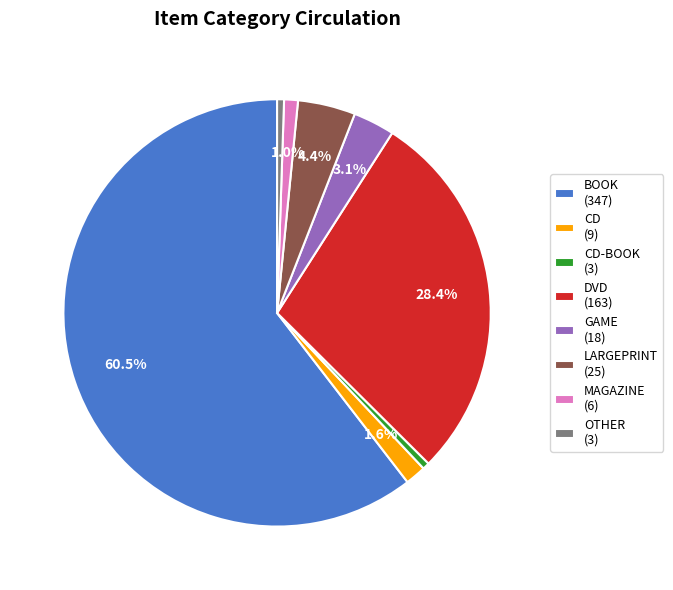

Which category has the biggest portion of the pie?

BOOK (347)